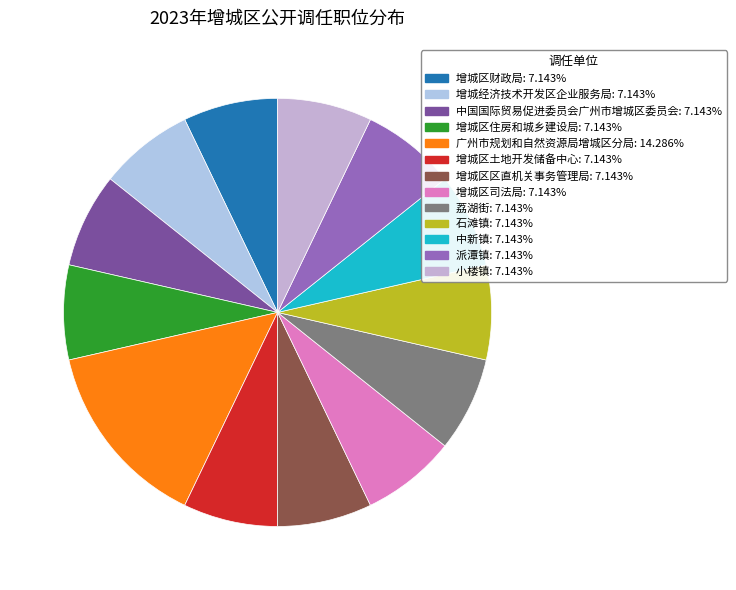

Combined, what portion of the pie is 派潭镇 and 中国国际贸易促进委员会广州市增城区委员会?

14.3%